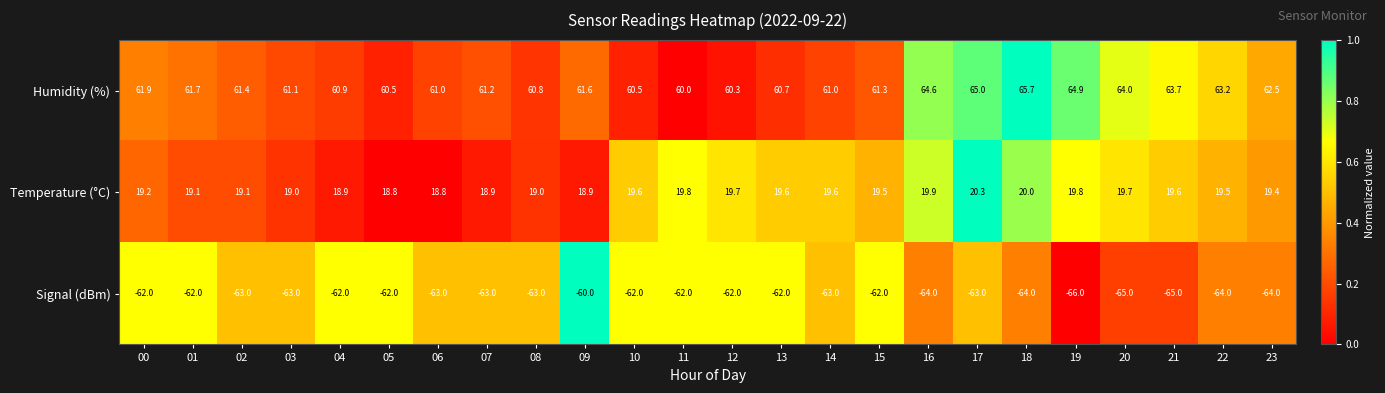

What is the average value of the Signal (dBm) series?

-63.0